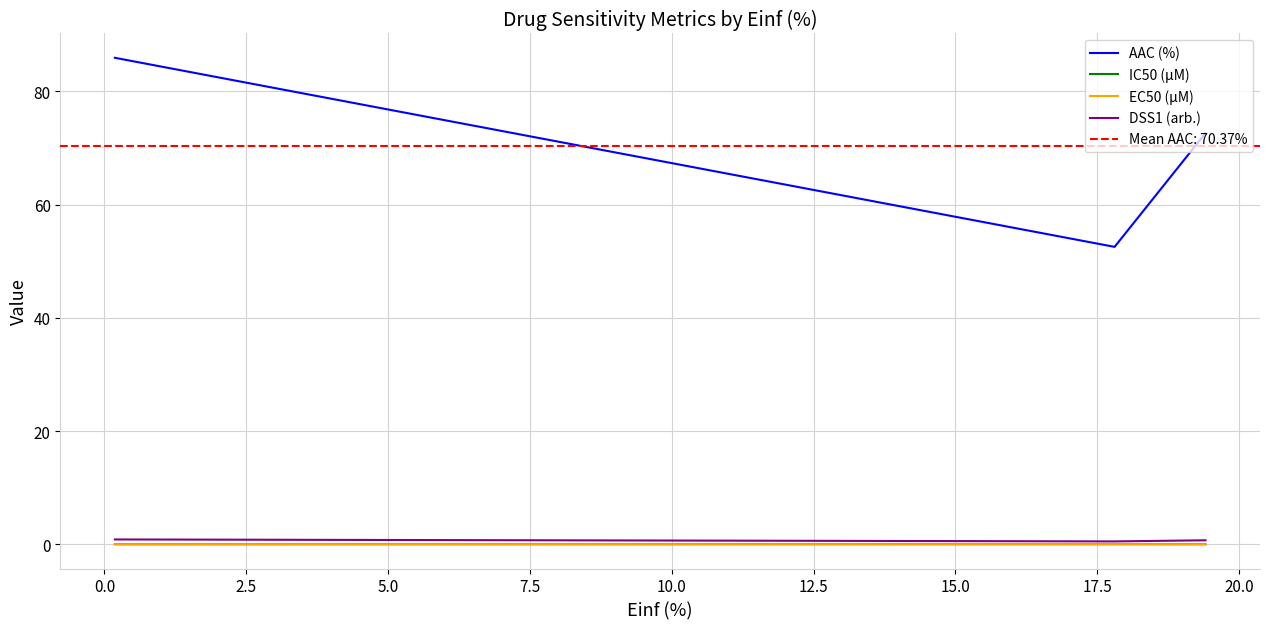

List the series in order of their peak value, highest first.

AAC (%), DSS1 (arb.), IC50 (µM), EC50 (µM)